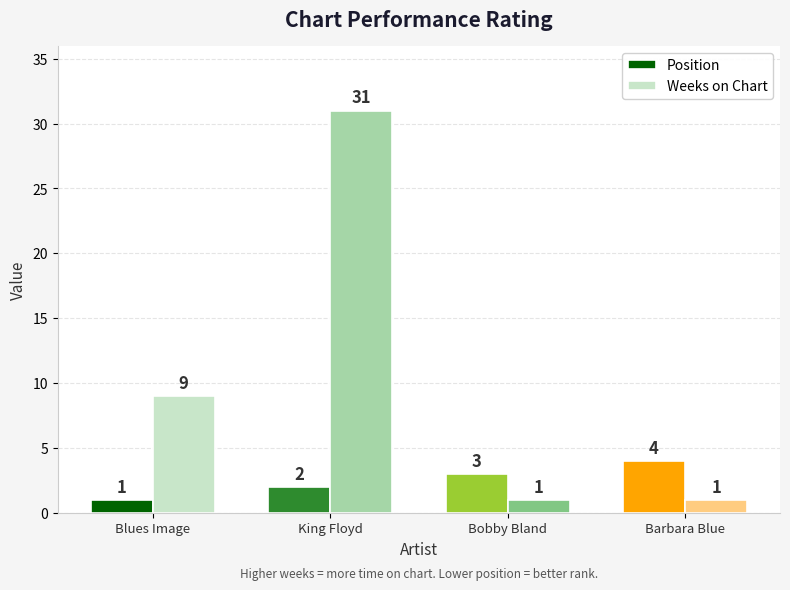

The Weeks on Chart series shows 1 at Bobby Bland. True or false?

True